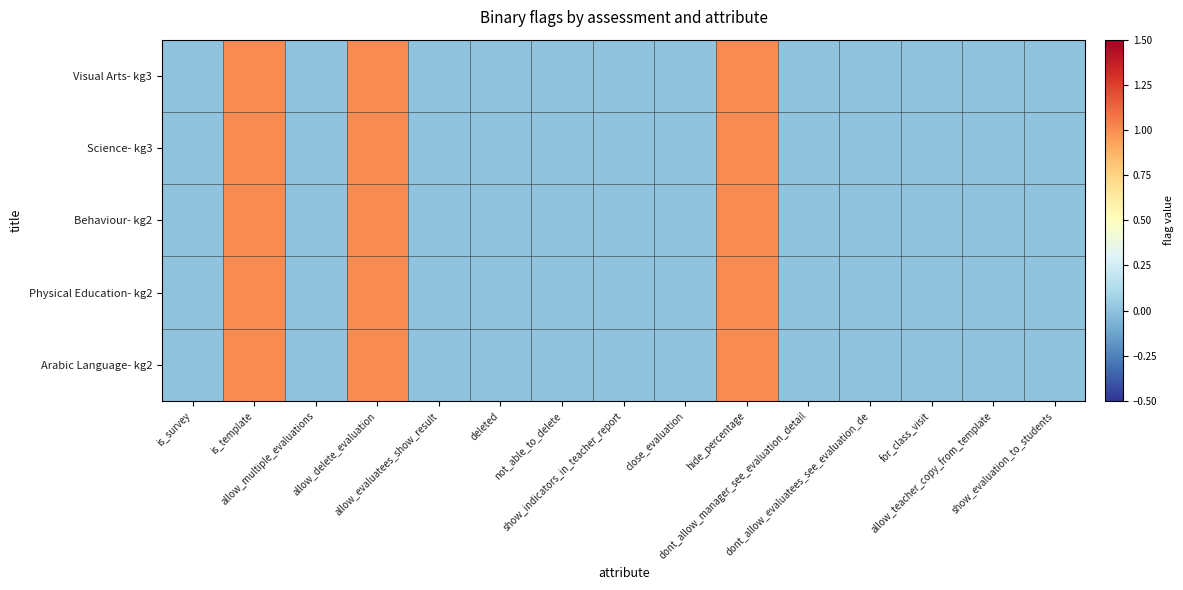

Count the number of categories in the chart.

15